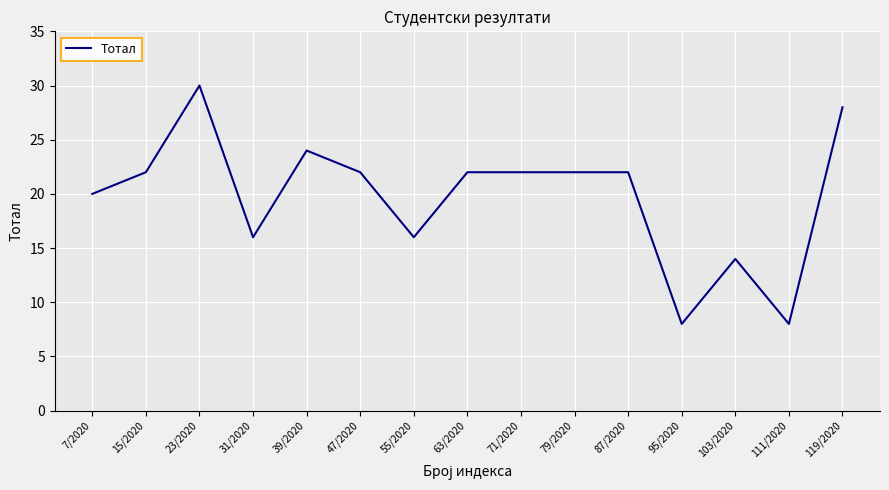

Is it true that the value at 39/2020 is 8?

False